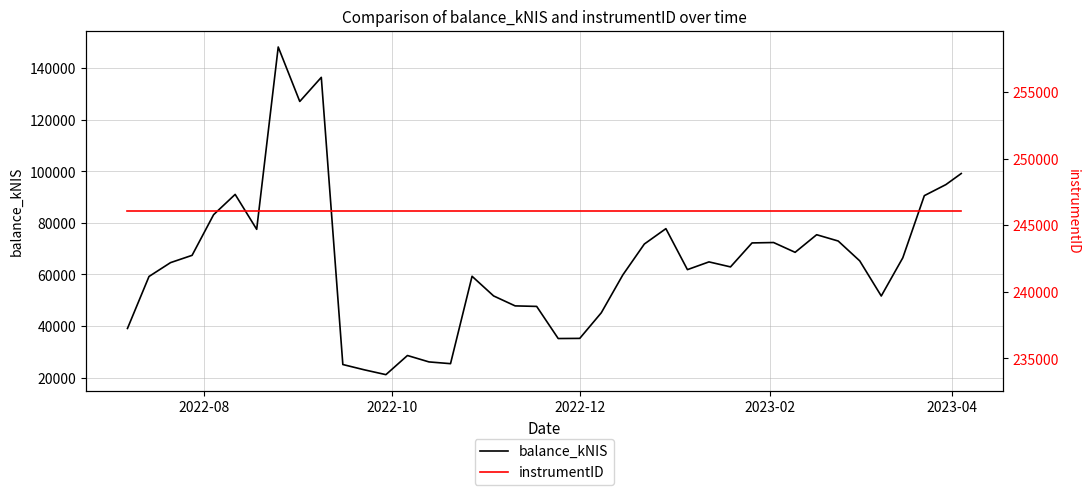

Rank the series by their maximum value, from highest to lowest.

instrumentID, balance_kNIS